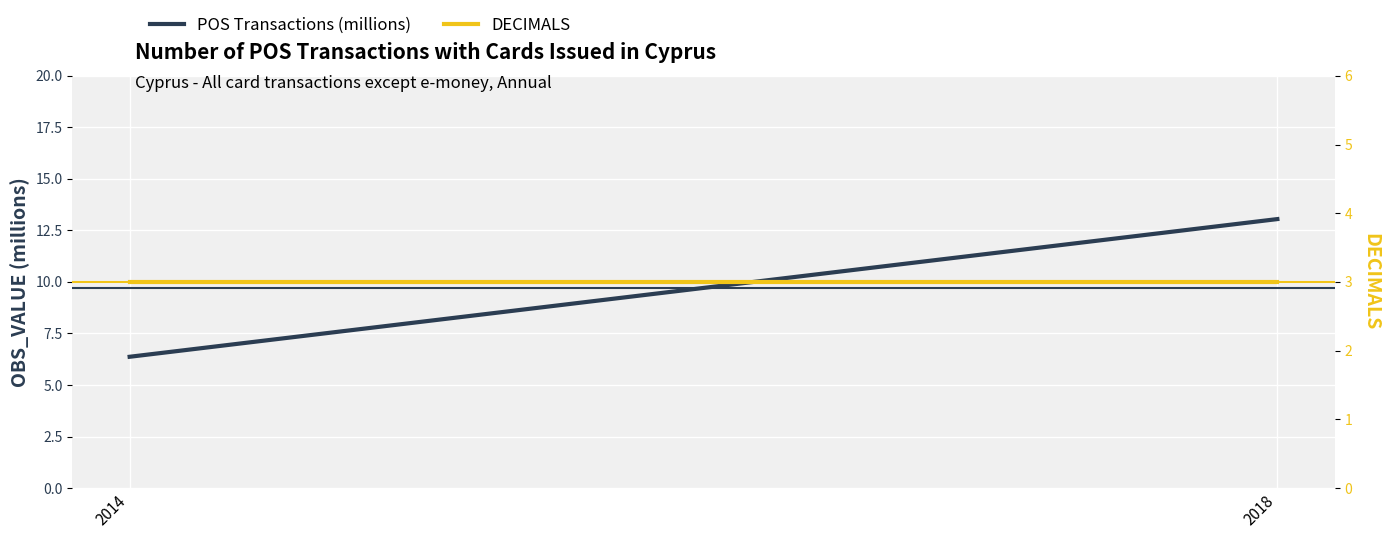

The POS Transactions (millions) series shows 2.7 at 2018. True or false?

False